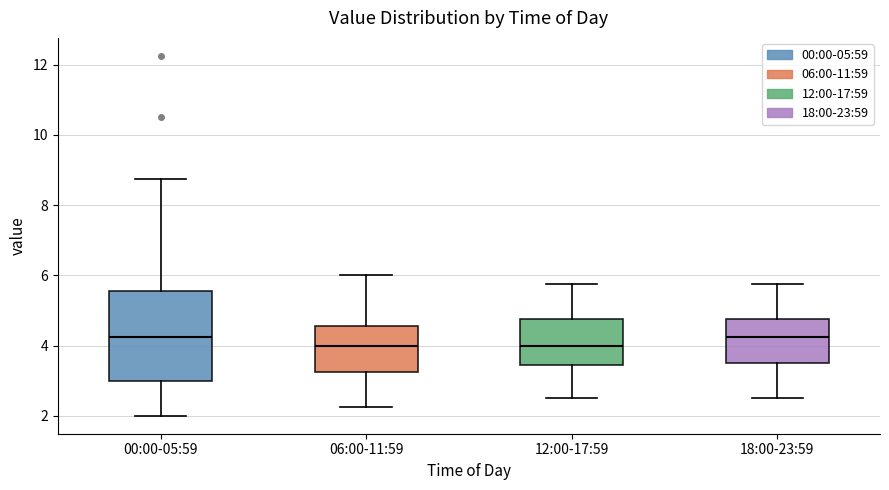

Where does the lower whisker of the box for 00:00-05:59 end on the y-axis? The values are not printed on the chart, so give them approximately, as read against the axis.

2.0